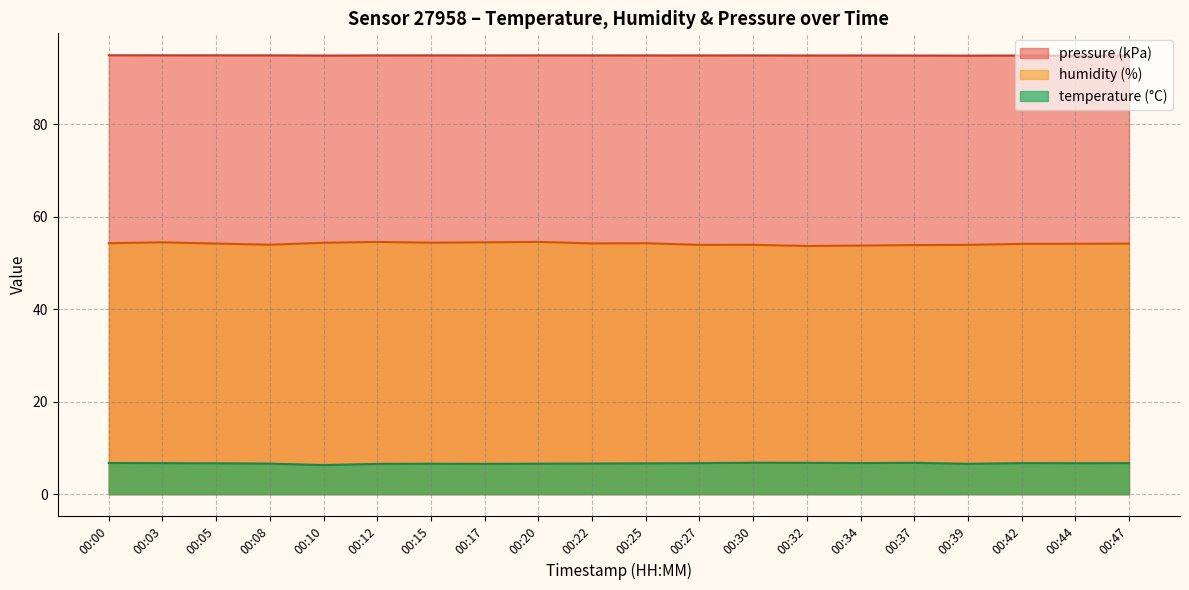

The pressure series shows 123.6 at 00:17. True or false?

False